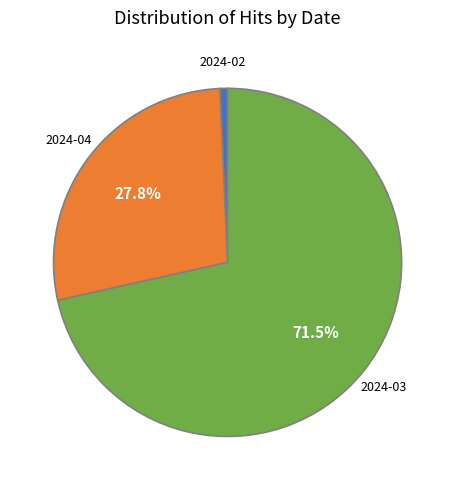

Does any single category account for the majority?

Yes